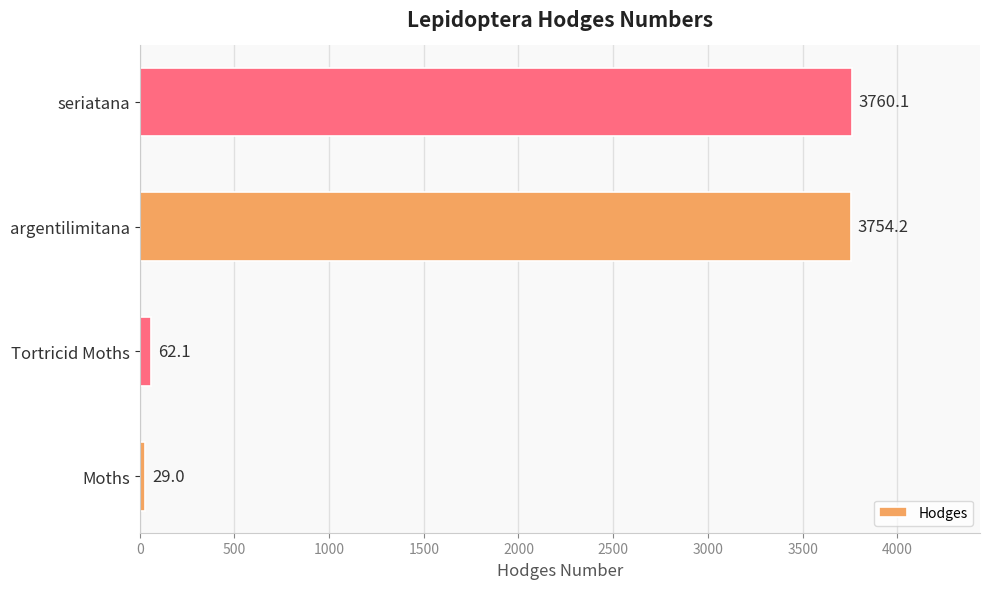

Reading bottom to top, transcribe all the data shown in this chart.

29.0	62.1	3754.2	3760.1